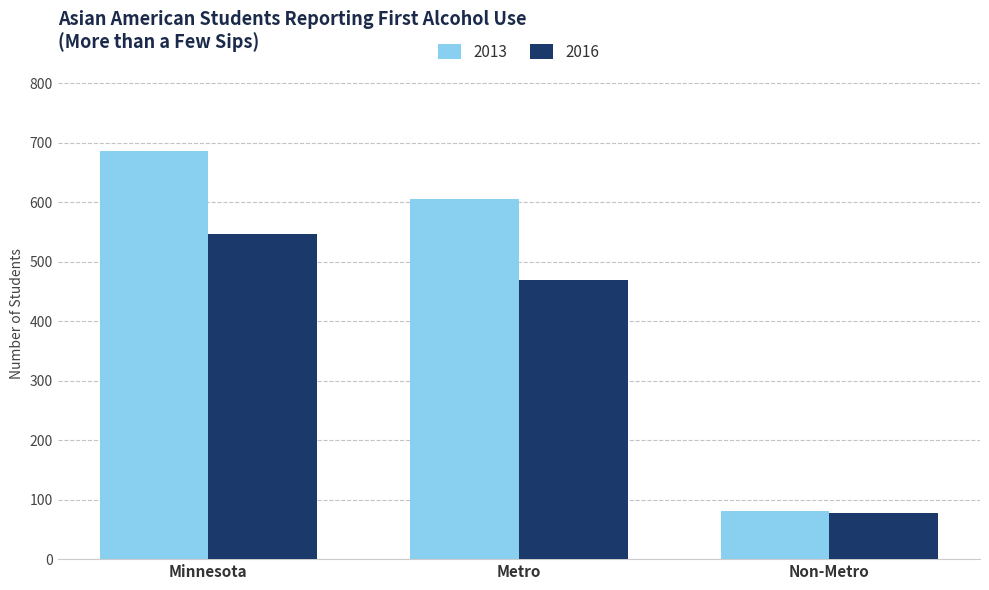

What is the difference between the highest and lowest values at Metro?

137